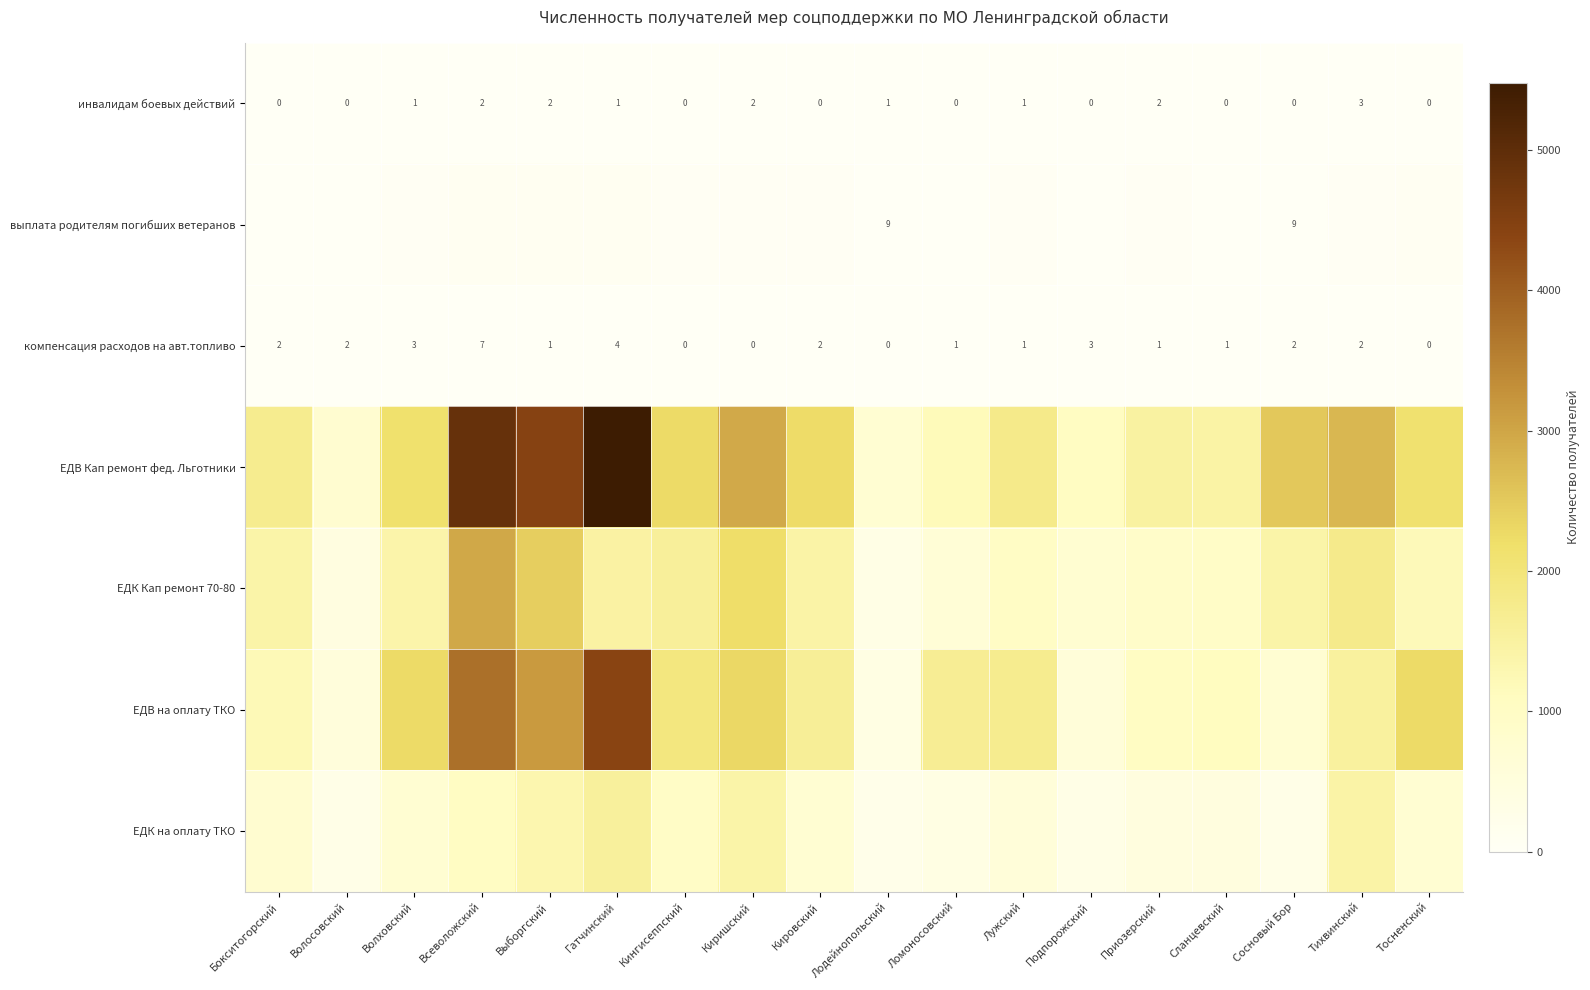

What is the difference between the second highest and minimum values in the компенсация расходов на авт.топливо series?

4